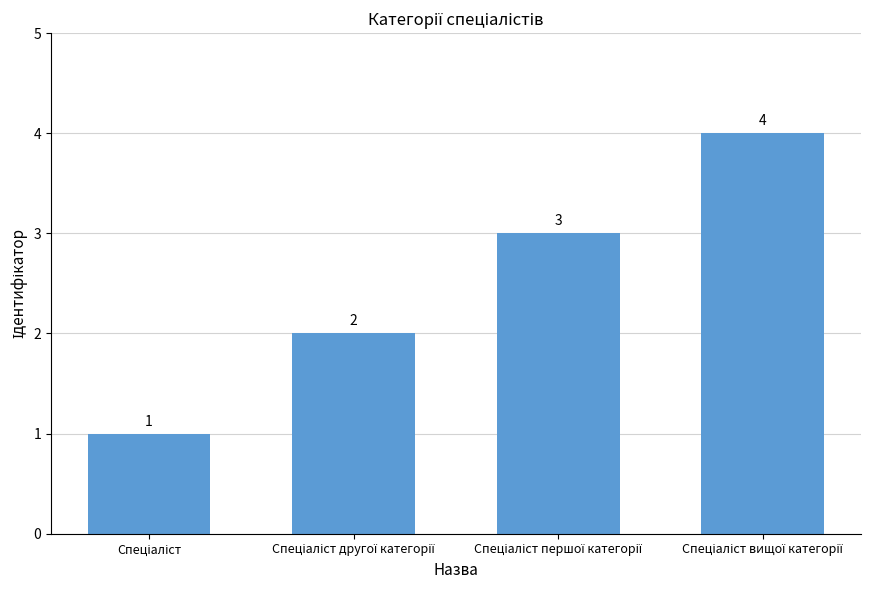

What is the greatest value displayed?

4